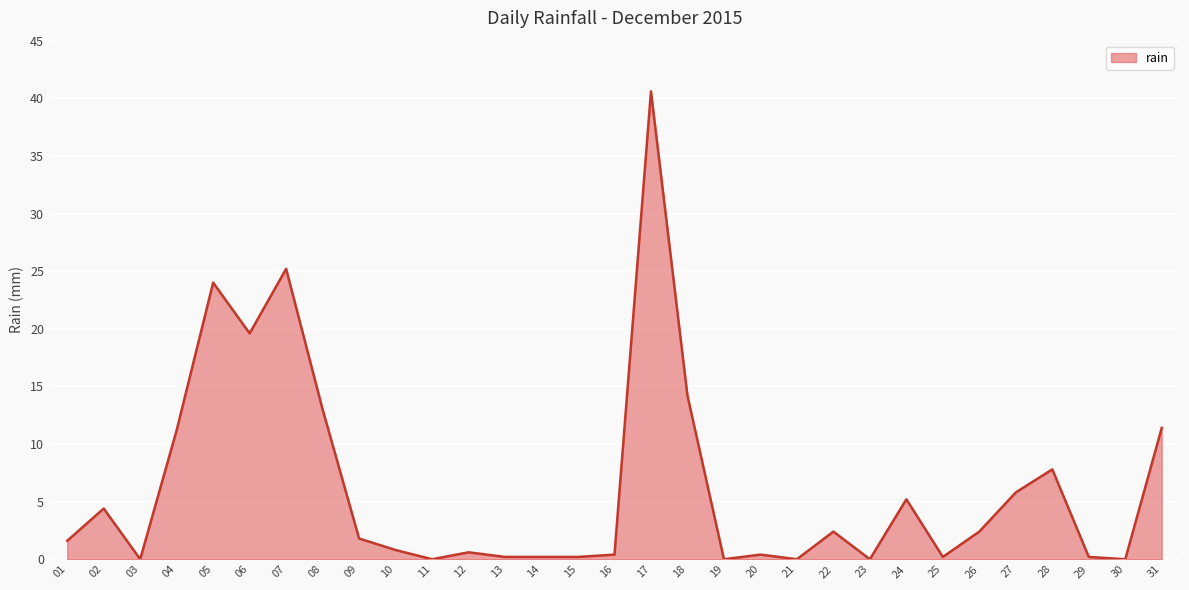

Count the number of data series in this chart.

1